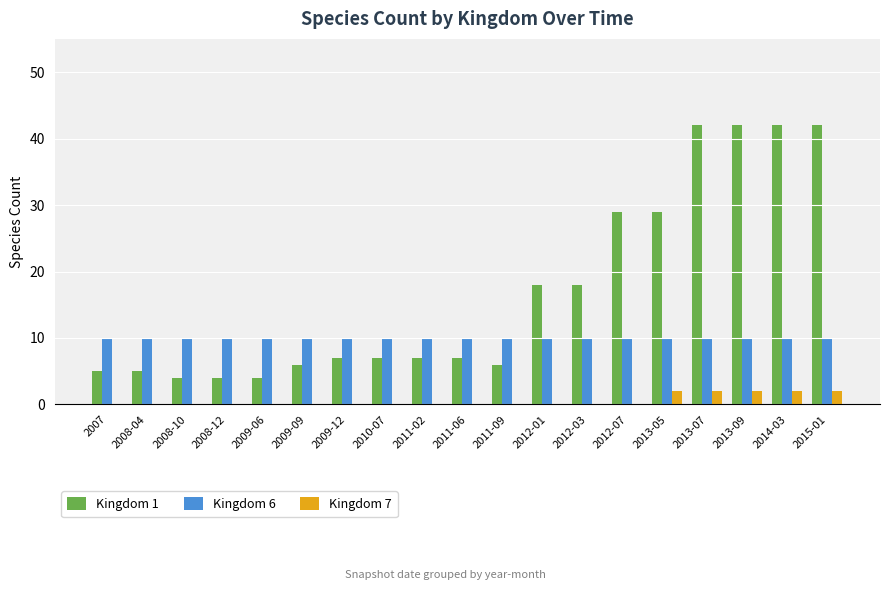

What is the total value across all series at 2009-06?

14